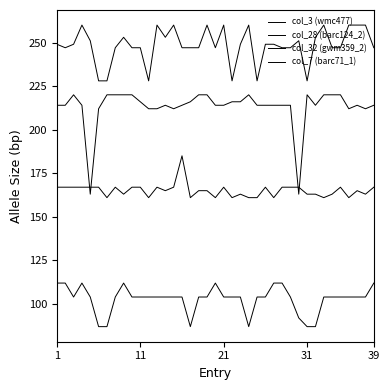

How many lines are shown in the chart?

4